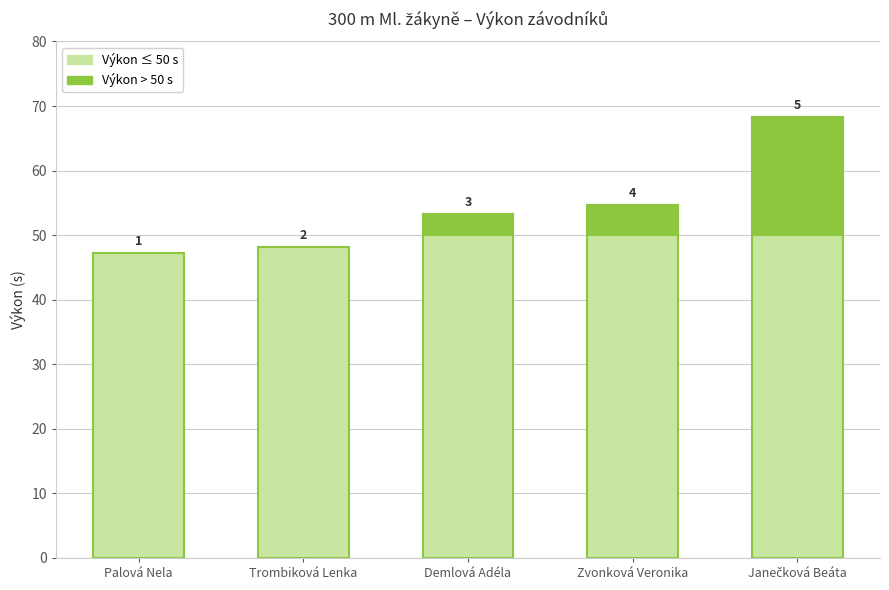

List the labels in order of value, smallest first.

Palová Nela, Trombiková Lenka, Demlová Adéla, Zvonková Veronika, Janečková Beáta